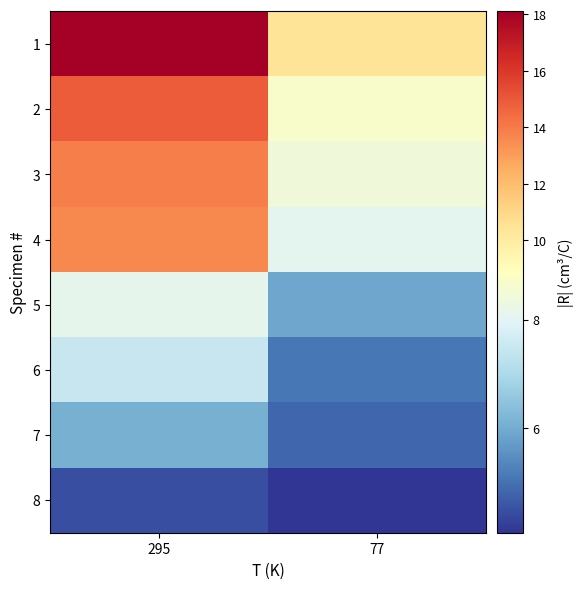

Count the number of categories in the chart.

2